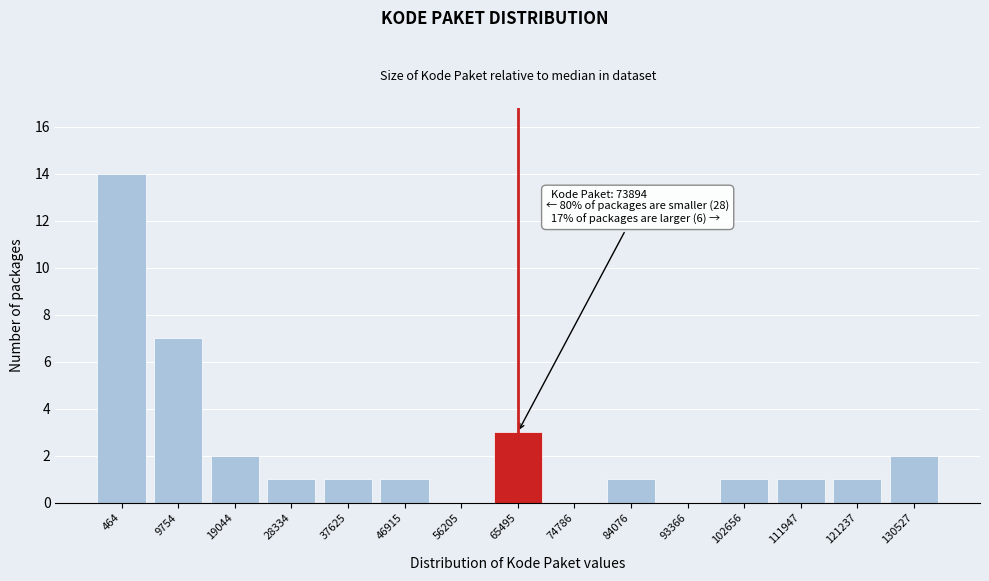

Reading left to right, transcribe all the data shown in this chart.

464=14	9754=7	19044=2	28334=1	37625=1	46915=1	56205=0	65495=3	74786=0	84076=1	93366=0	102656=1	111947=1	121237=1	130527=2